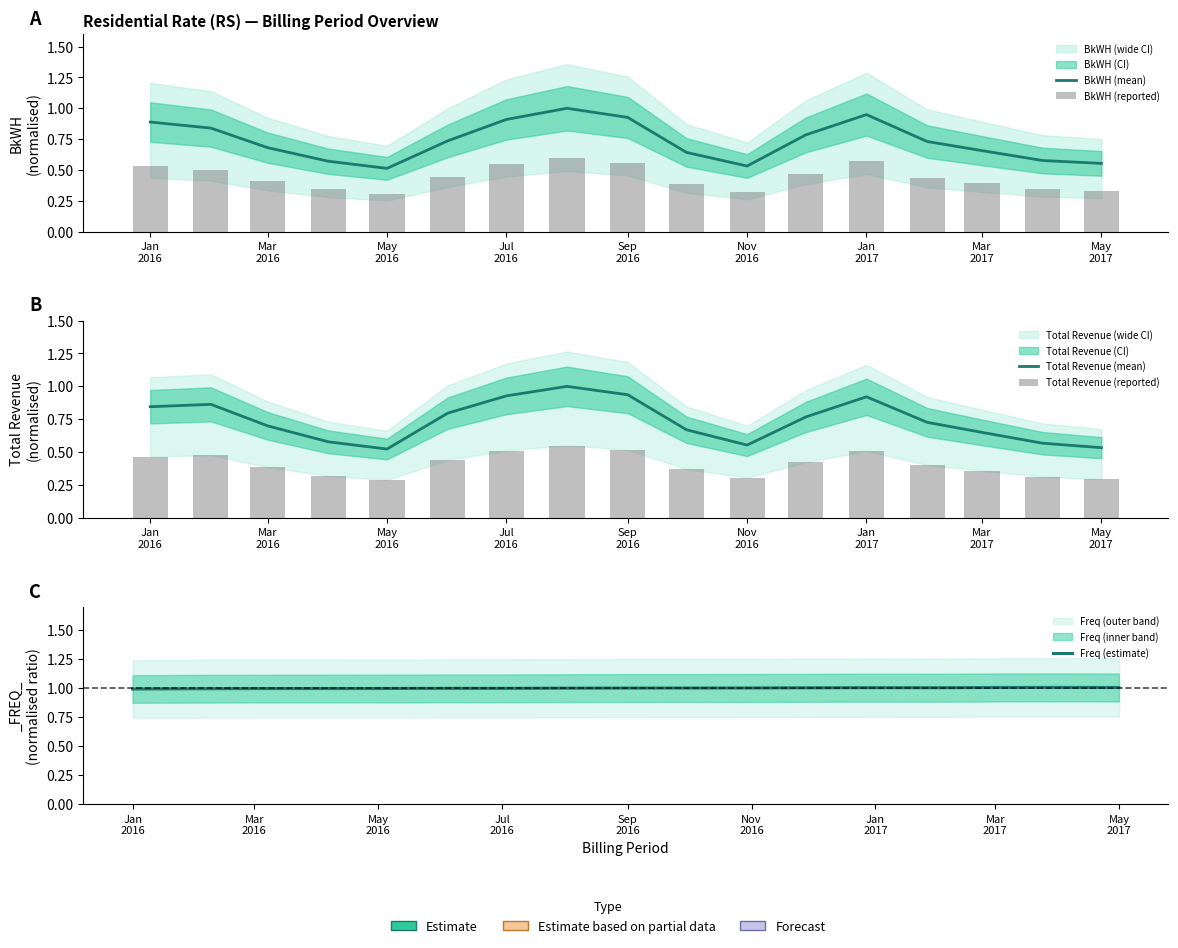

What is the highest value of the BkWH (mean) series?

1.0